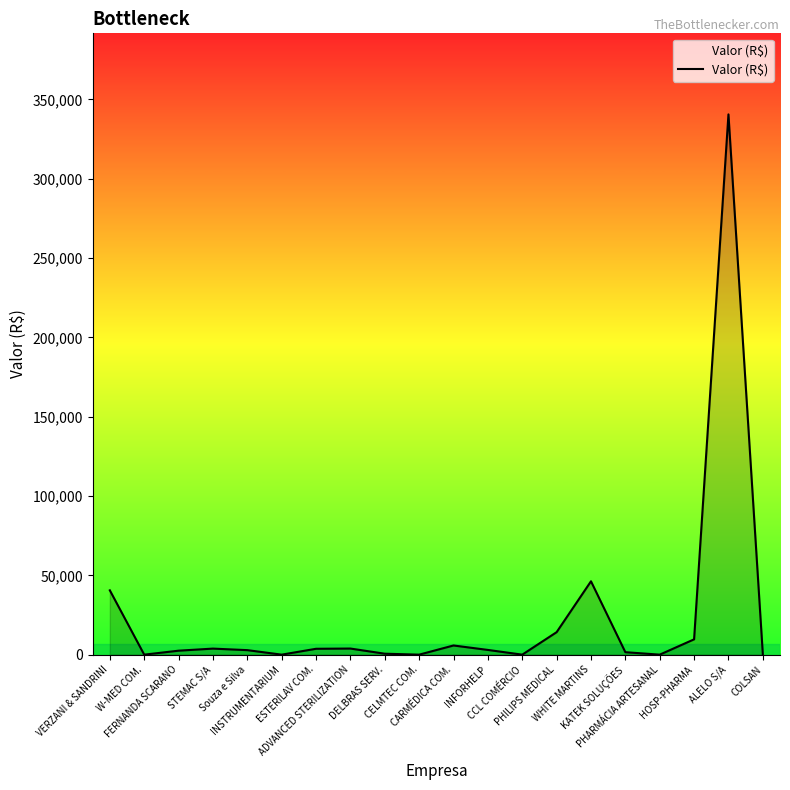

What is the ratio of the value at VERZANI & SANDRINI to the value at ALELO S/A?

0.1